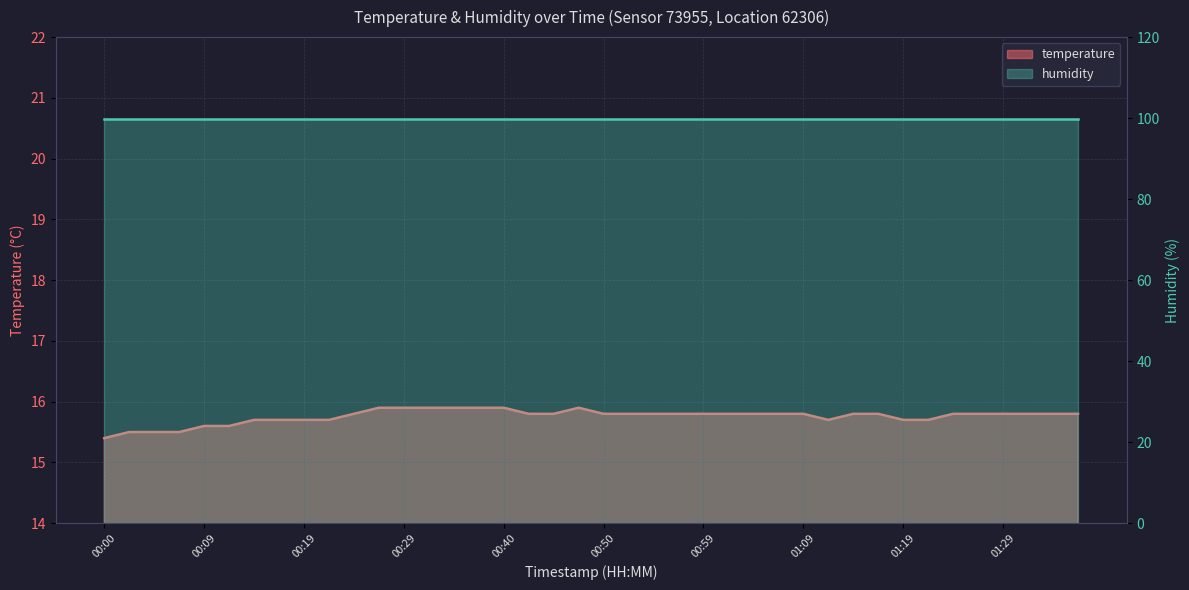

What is the sum of the values at 00:19 and 01:27?

31.5